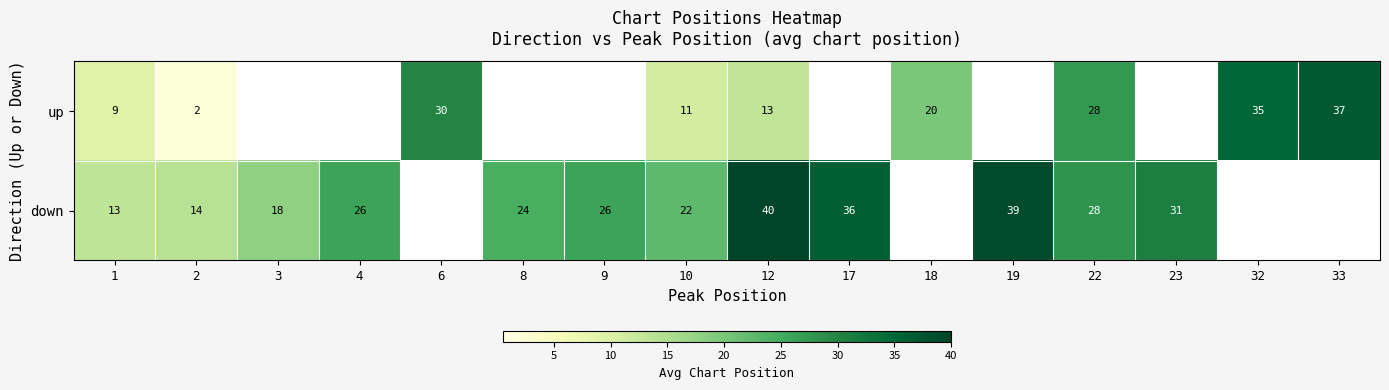

The value of up at 2 is 3.2. True or false?

False